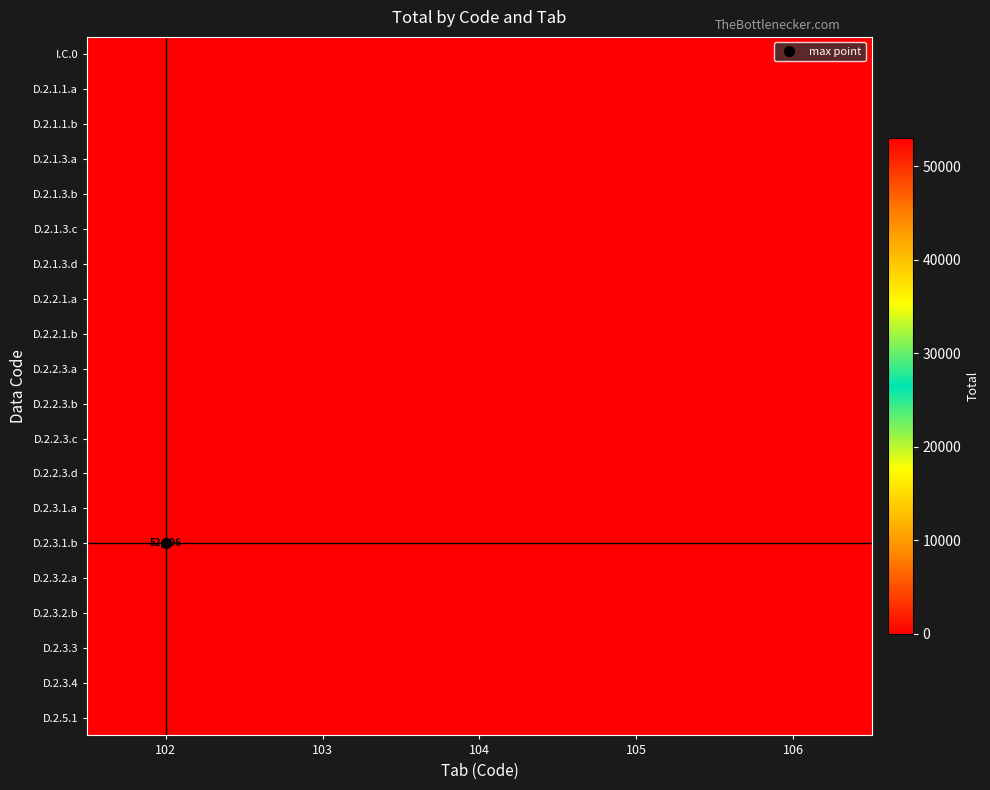

Rank the series by their maximum value, from highest to lowest.

D.2.3.1.b, I.C.0, D.2.1.1.a, D.2.1.1.b, D.2.1.3.a, D.2.1.3.b, D.2.1.3.c, D.2.1.3.d, D.2.2.1.a, D.2.2.1.b, D.2.2.3.a, D.2.2.3.b, D.2.2.3.c, D.2.2.3.d, D.2.3.1.a, D.2.3.2.a, D.2.3.2.b, D.2.3.3, D.2.3.4, D.2.5.1